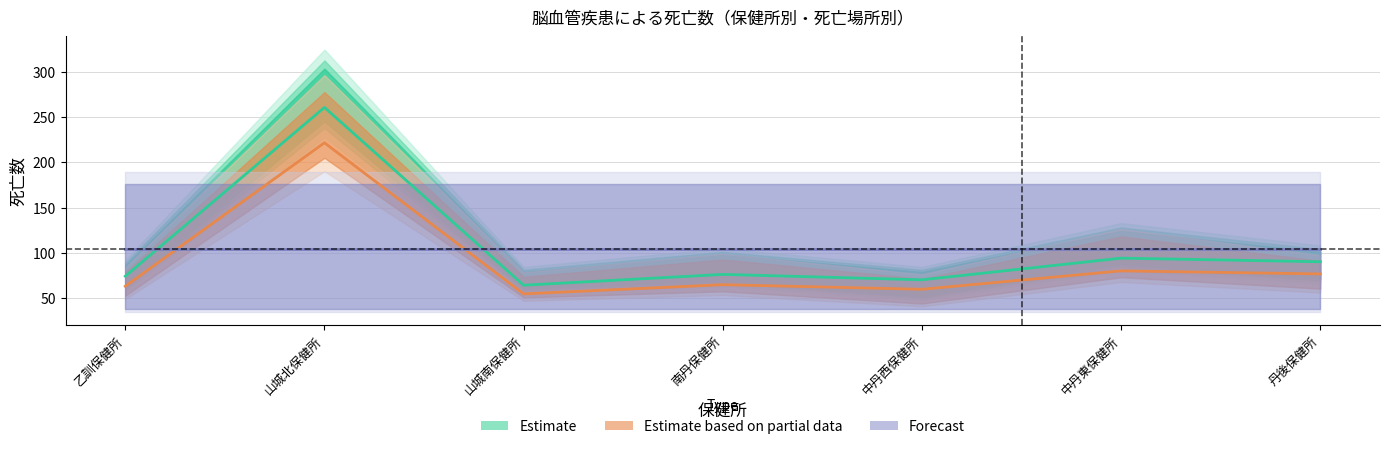

At which category does the chart reach its minimum across all series?

山城南保健所